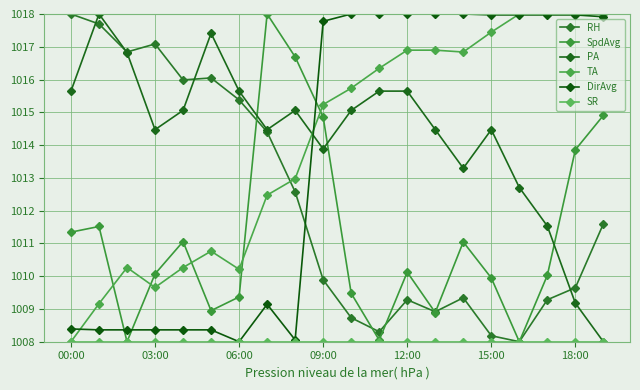

Count the number of categories in the chart.

20